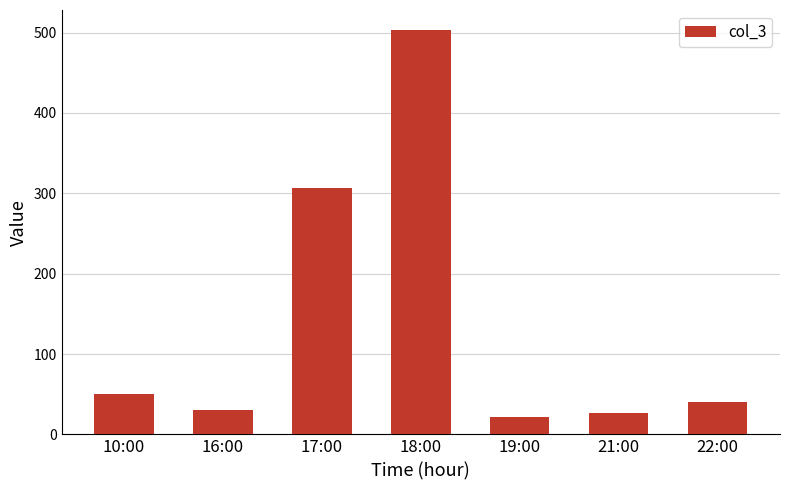

Are the bars grouped side by side (vs. stacked)?

No